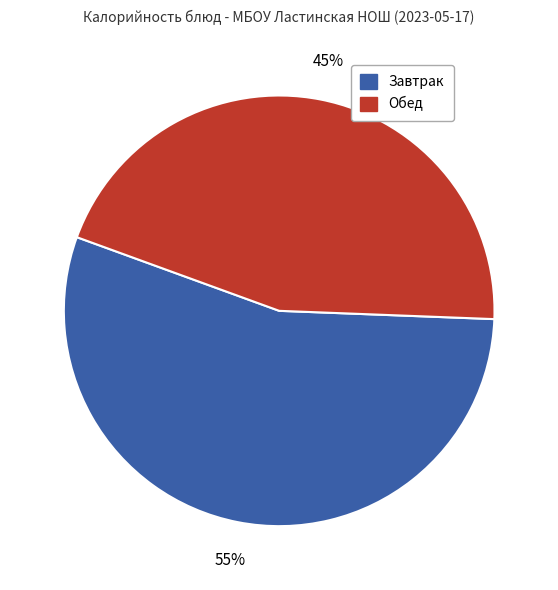

Is there a majority slice in this chart?

Yes